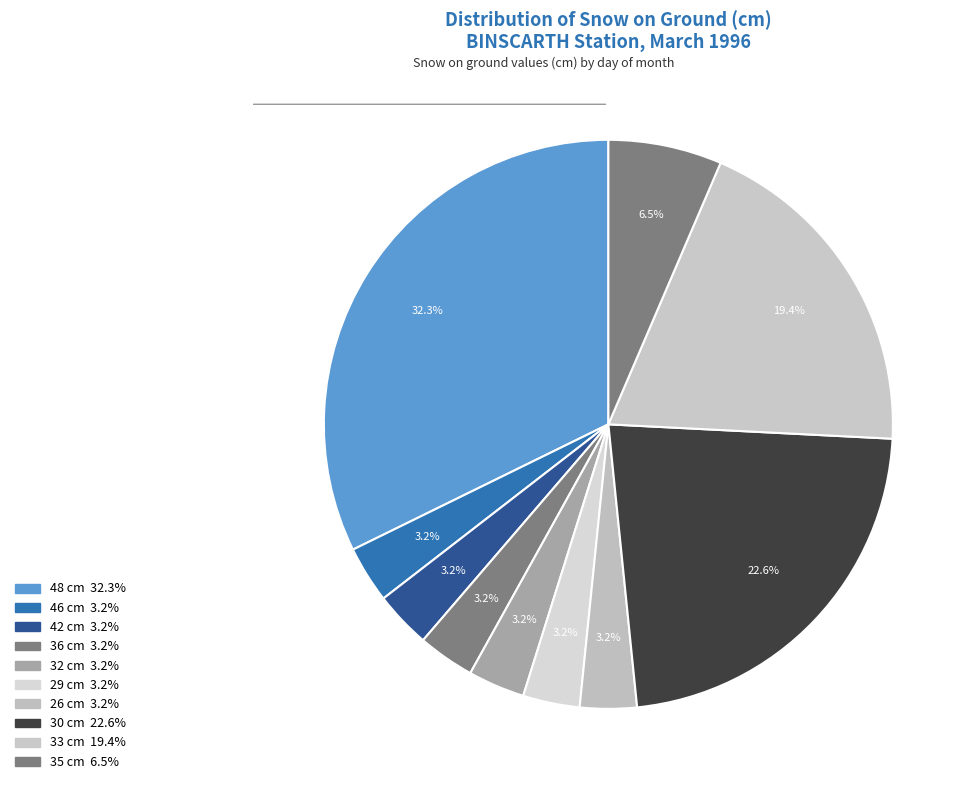

How many segments does this pie chart have?

10